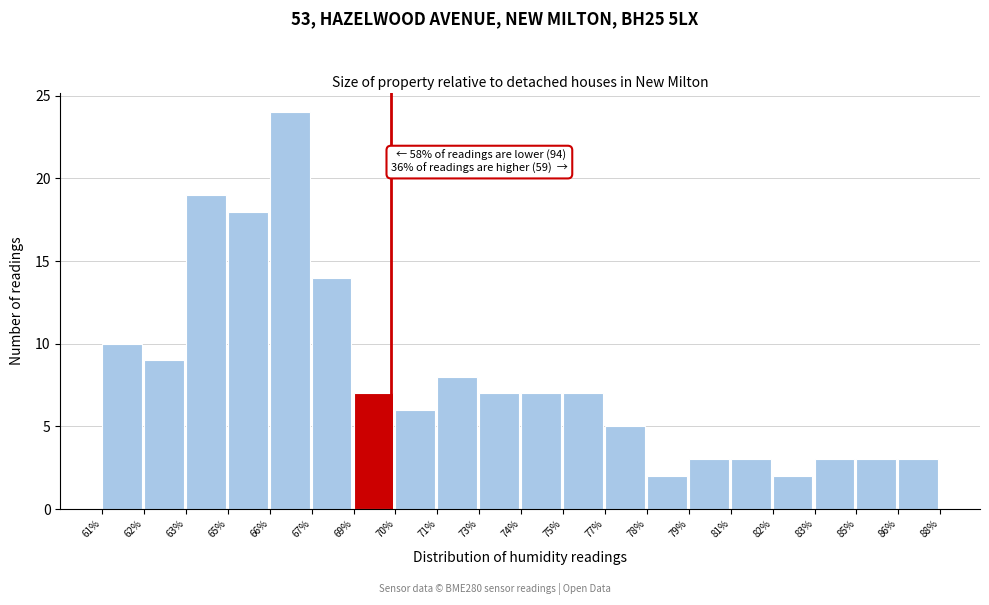

Reading left to right, what are all the values shown in this chart?

10	9	19	18	24	14	7	6	8	7	7	7	5	2	3	3	2	3	3	3